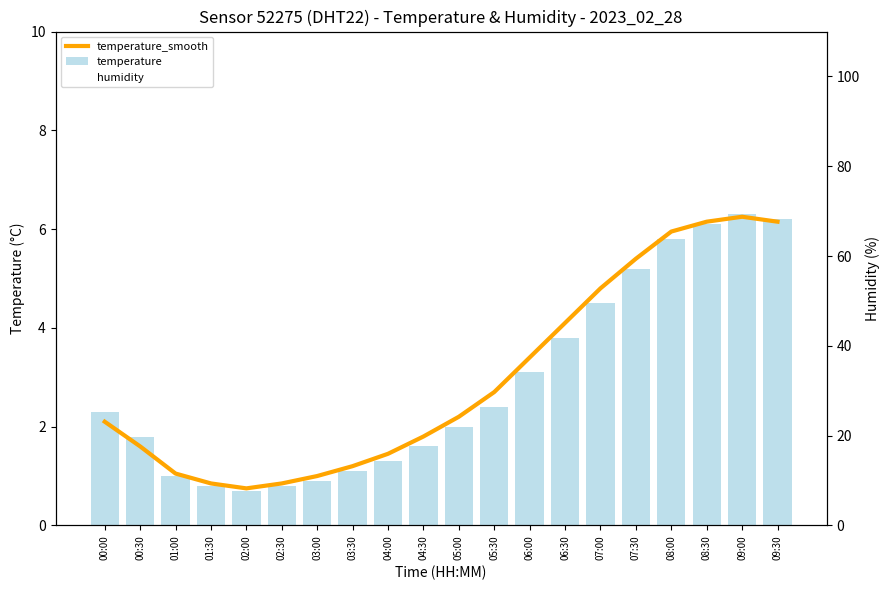

Reading left to right, extract all data points from this chart.

temperature_smooth: 2.1	1.6	1.1	0.8	0.8	0.8	1.0	1.2	1.4	1.8	2.2	2.7	3.4	4.1	4.8	5.4	6.0	6.2	6.2	6.2
temperature: 2.3	1.8	1.0	0.8	0.7	0.8	0.9	1.1	1.3	1.6	2.0	2.4	3.1	3.8	4.5	5.2	5.8	6.1	6.3	6.2
humidity: 99.9	99.9	99.9	99.9	99.9	99.9	99.9	99.9	99.9	99.9	99.9	99.9	99.9	99.9	99.9	99.9	99.9	99.9	99.9	99.9